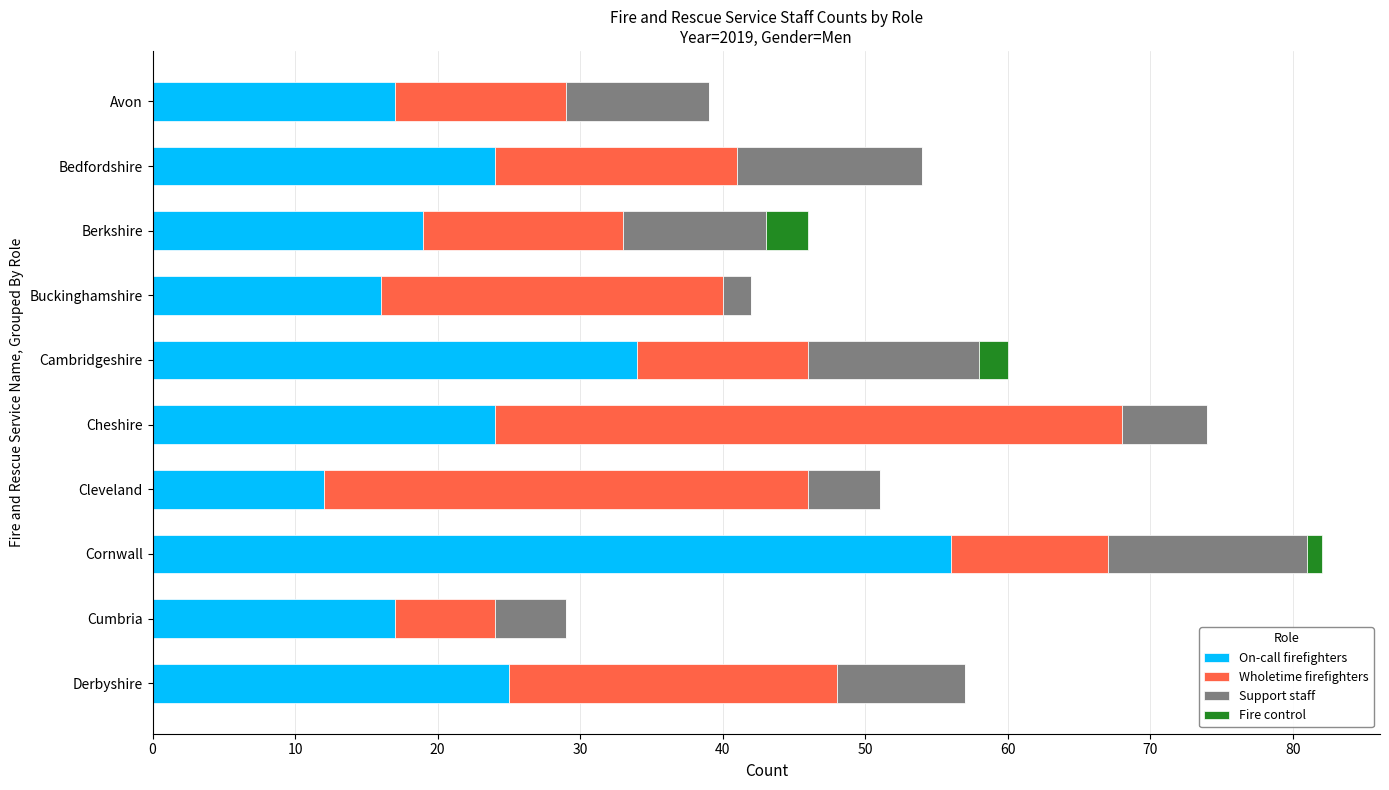

What is the sum of the On-call firefighters values at Cleveland and Bedfordshire?

36